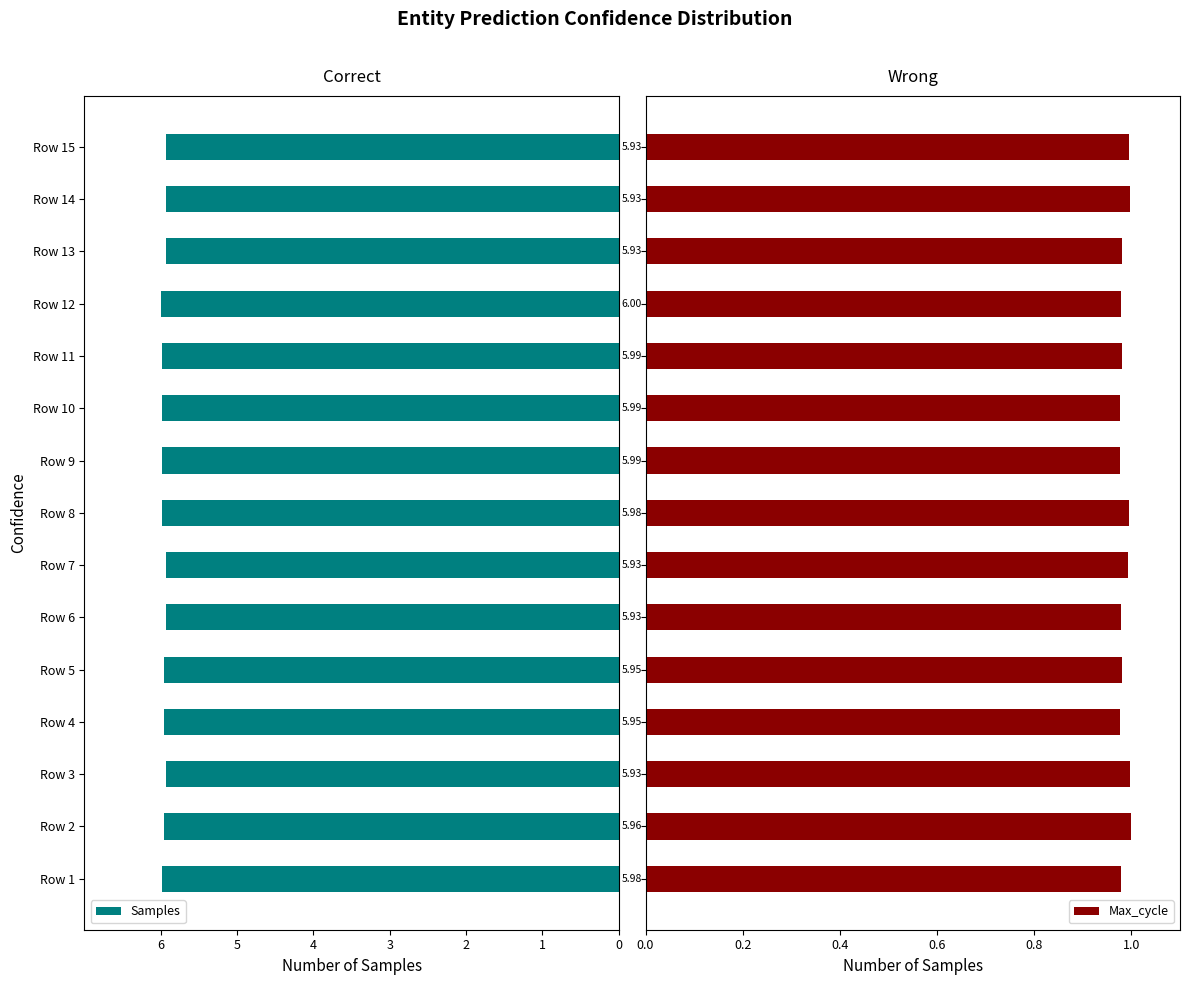

What is the minimum value for Max_cycle?

1.0